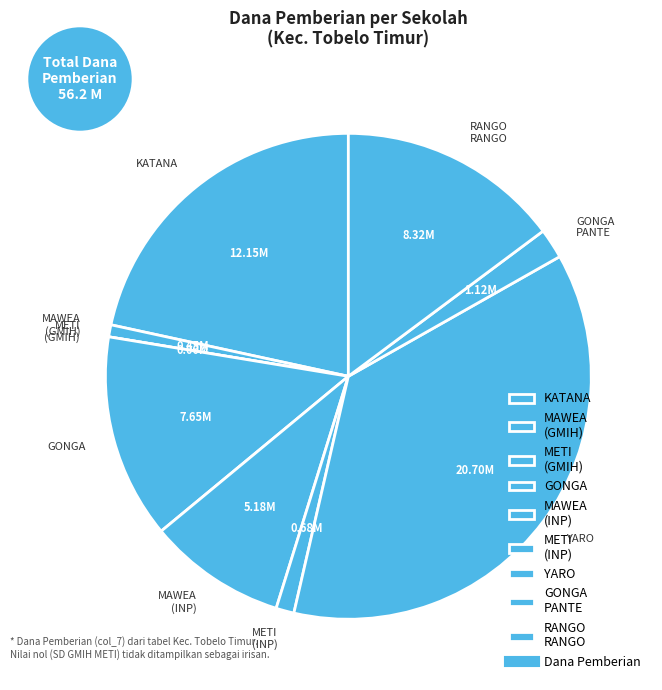

Do GONGA and GONGA PANTE together represent more than half of the pie?

No